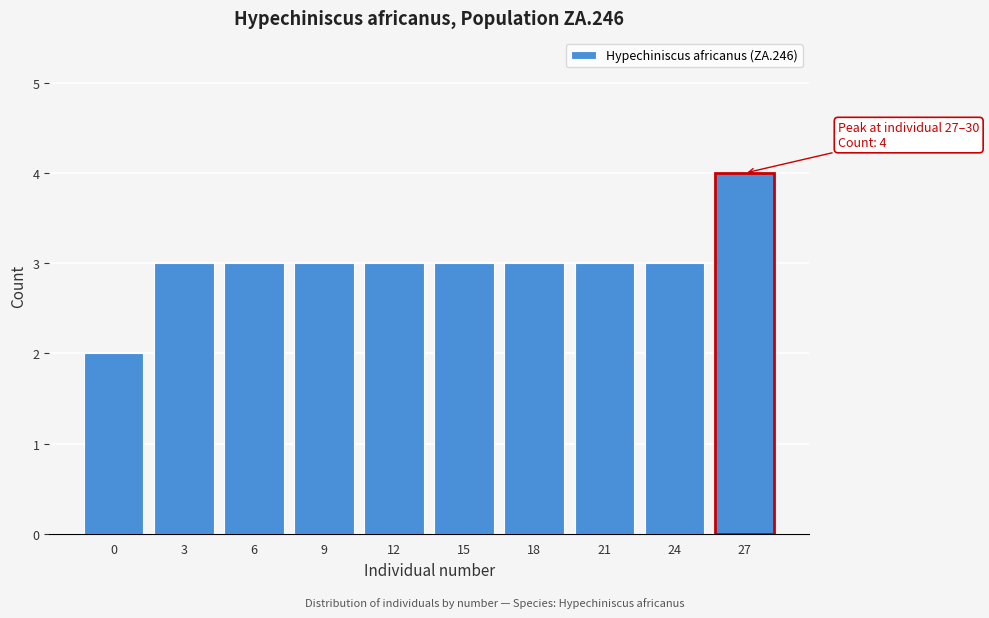

Reading right to left, transcribe all the data shown in this chart.

4	3	3	3	3	3	3	3	3	2